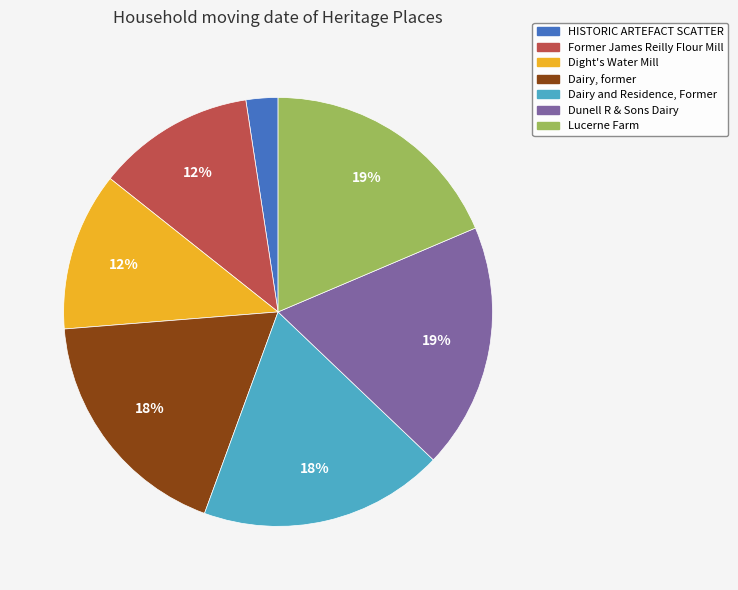

Does any single category account for the majority?

No